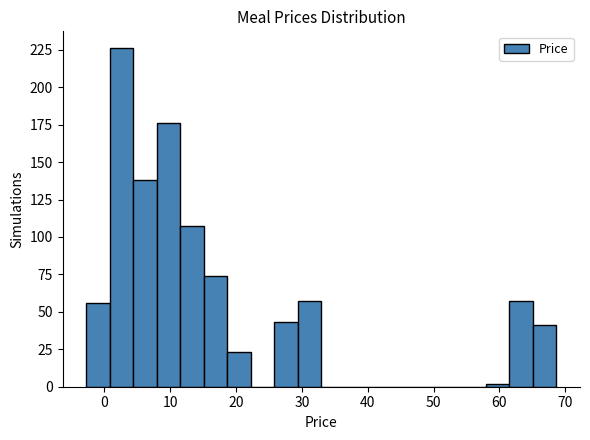

Around what value on the x-axis is the tallest bar? Give the approximate position of its centre, as read against the axis.

3